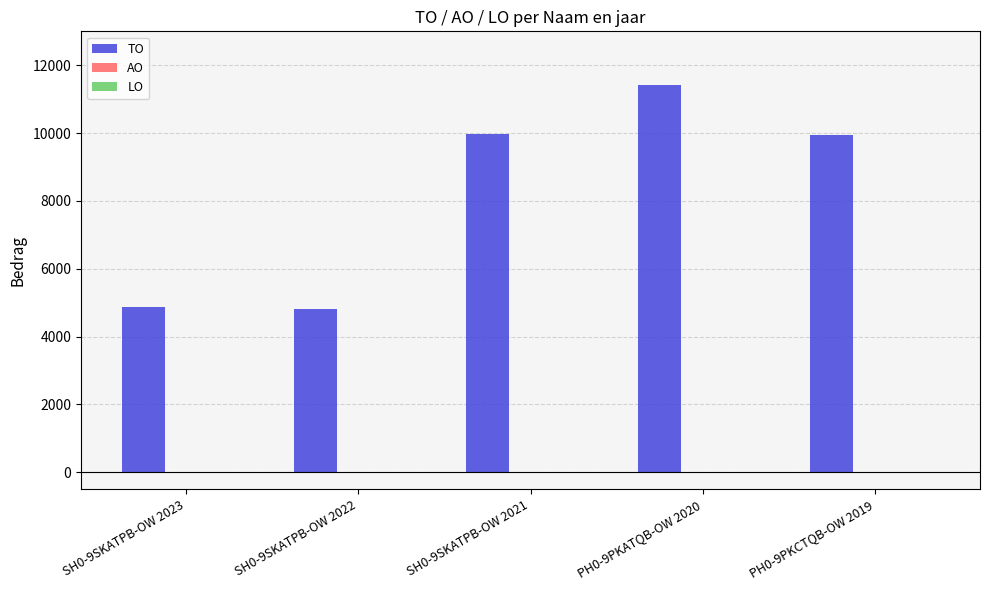

What position from the right is SH0-9SKATPB-OW 2022?

4